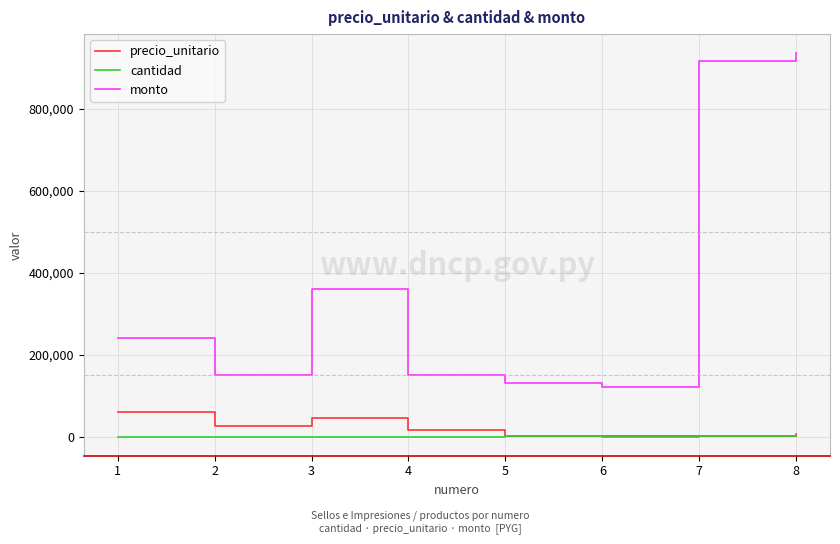

Count the number of categories in the chart.

8